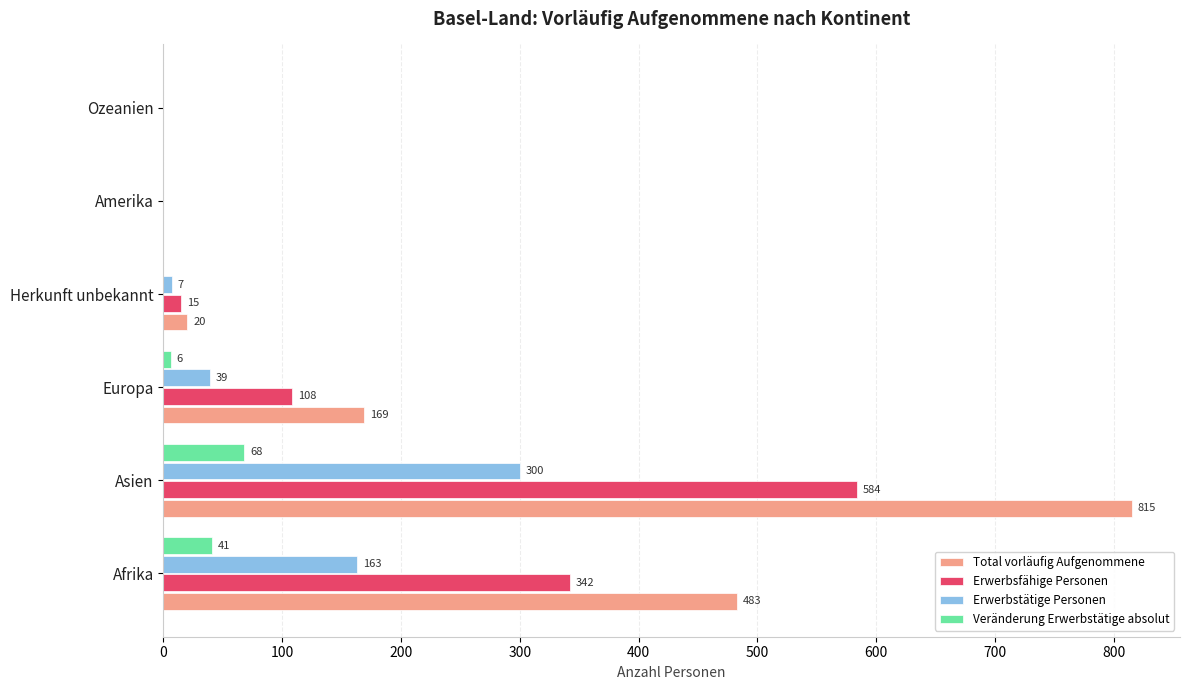

Is the value of Total vorläufig Aufgenommene at Ozeanien greater than the value of Erwerbstätige Personen at Afrika?

No